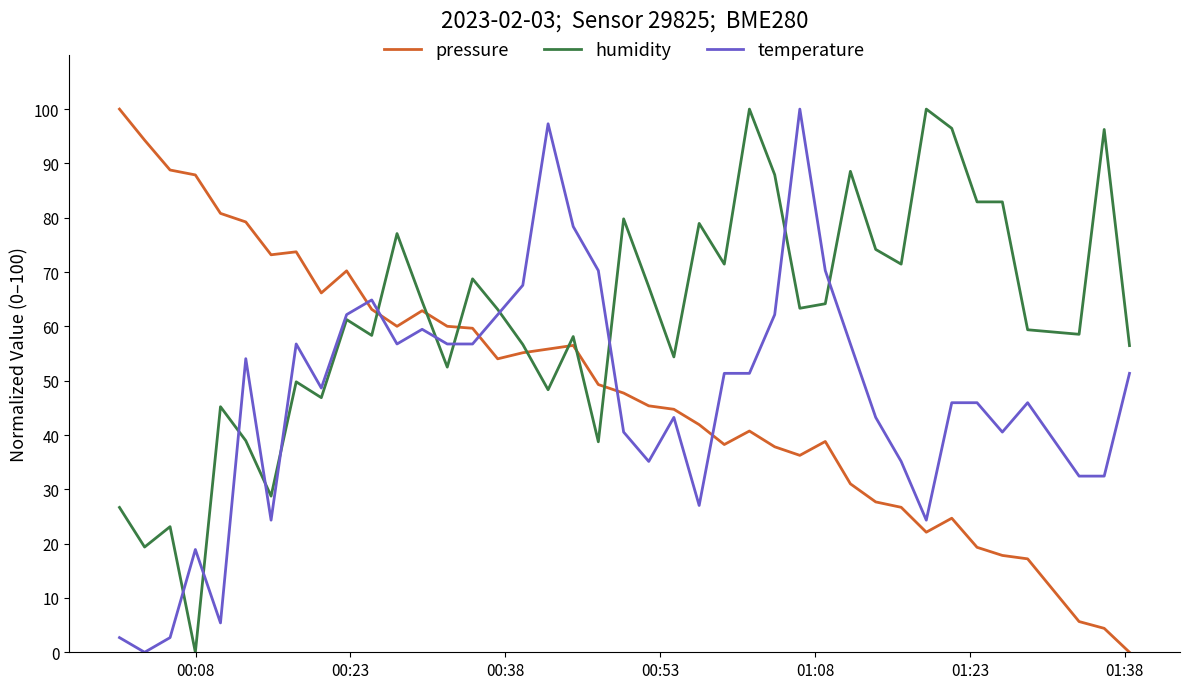

True or false: pressure and humidity intersect in this chart.

True